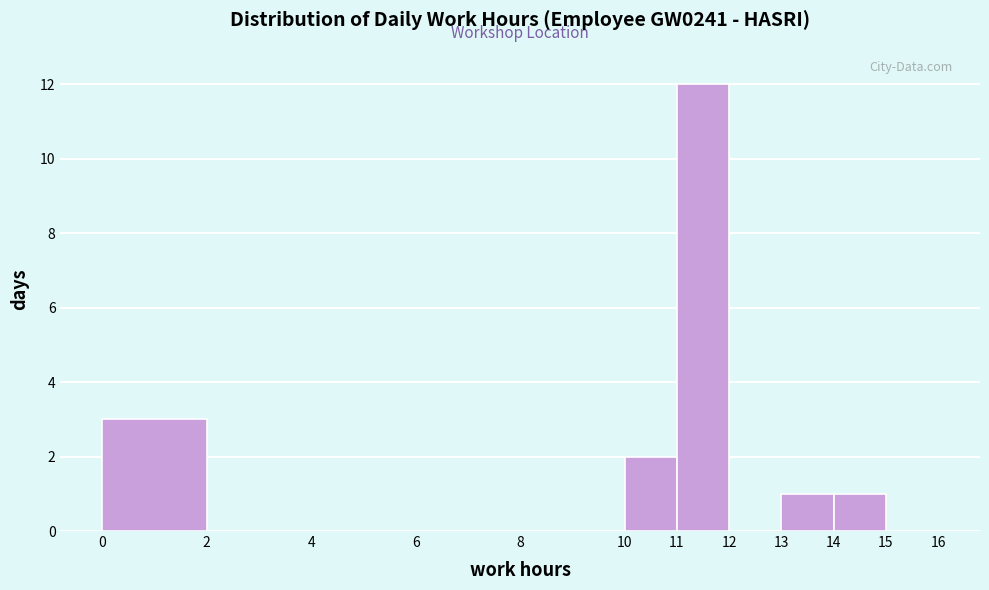

Reading left to right, list every bar in this chart as the range it spans on the x-axis followed by its height. The values are not printed on the chart, so give them approximately, as read against the axis.

0 to 2: 3
2 to 4: 0
4 to 6: 0
6 to 8: 0
8 to 10: 0
10 to 11: 2
11 to 12: 12
12 to 13: 0
13 to 14: 1
14 to 15: 1
15 to 16: 0